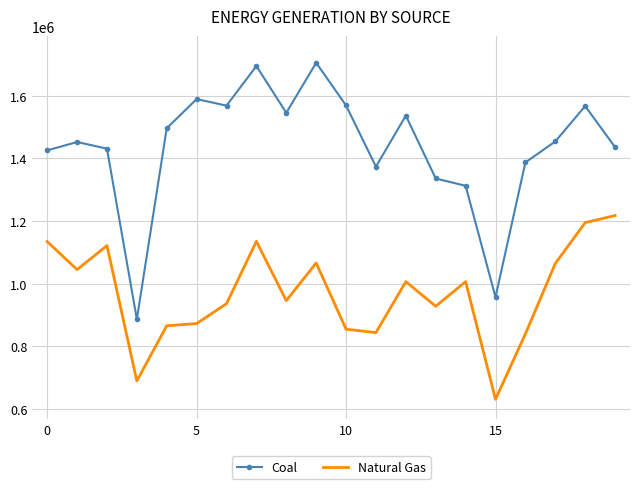

Rank the series by their maximum value, from lowest to highest.

Natural Gas, Coal